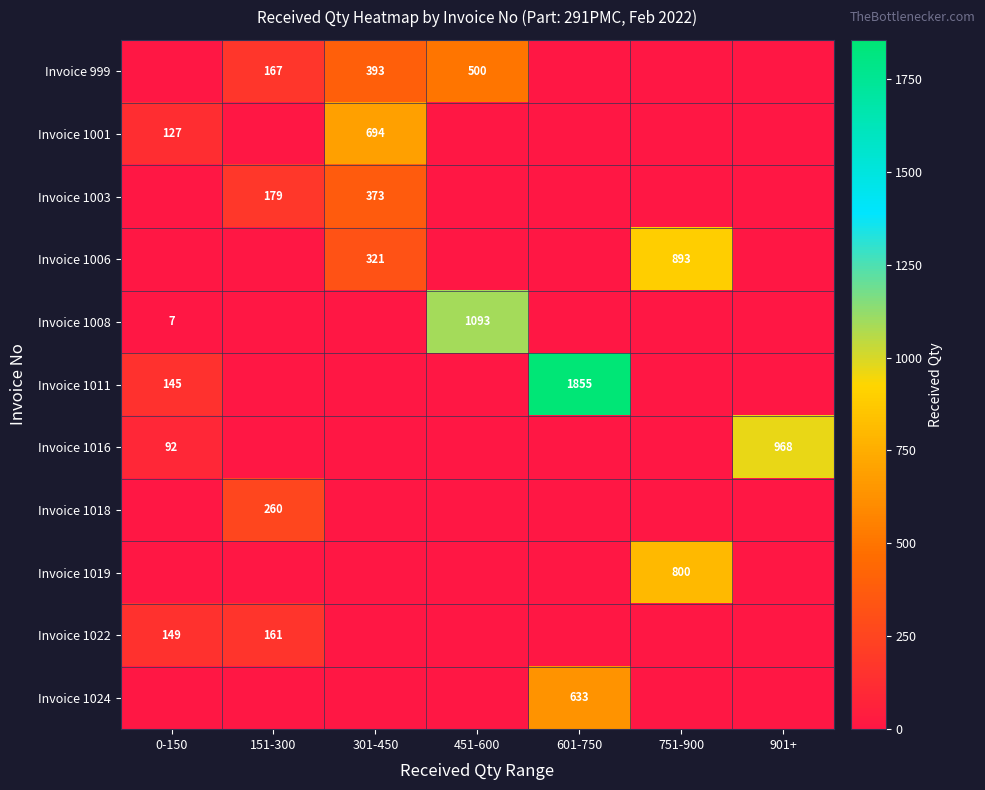

How many values in the Invoice 1001 series exceed 0?

2